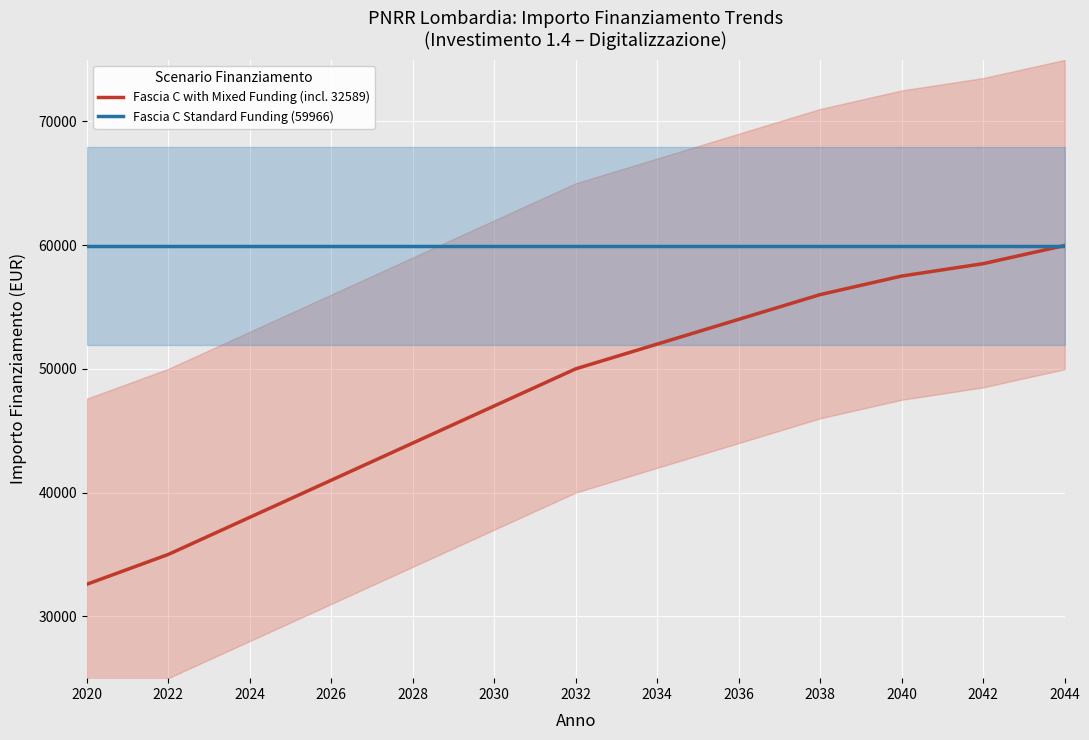

True or false: Fascia C with Mixed Funding (incl. 32589) has a value of 38000 at 2024.

True